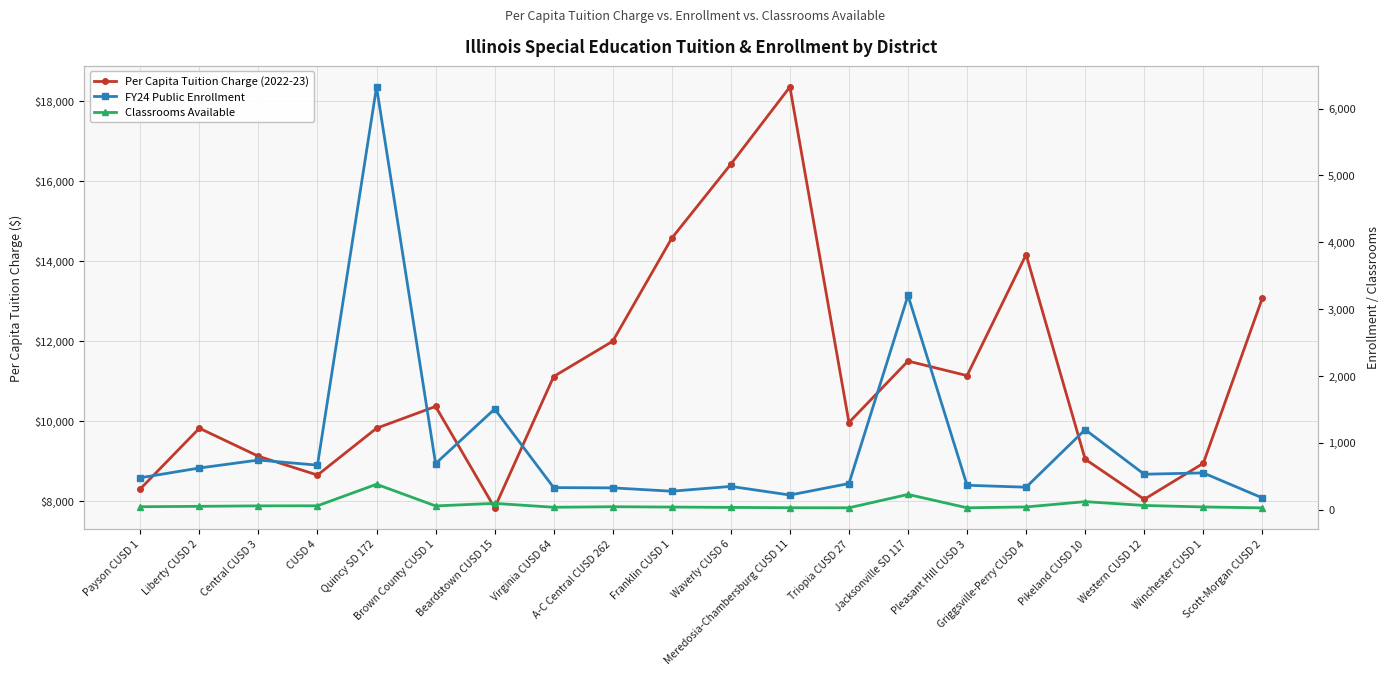

True or false: Per Capita Tuition Charge (2022-23) and FY24 Public Enrollment cross at least once.

False